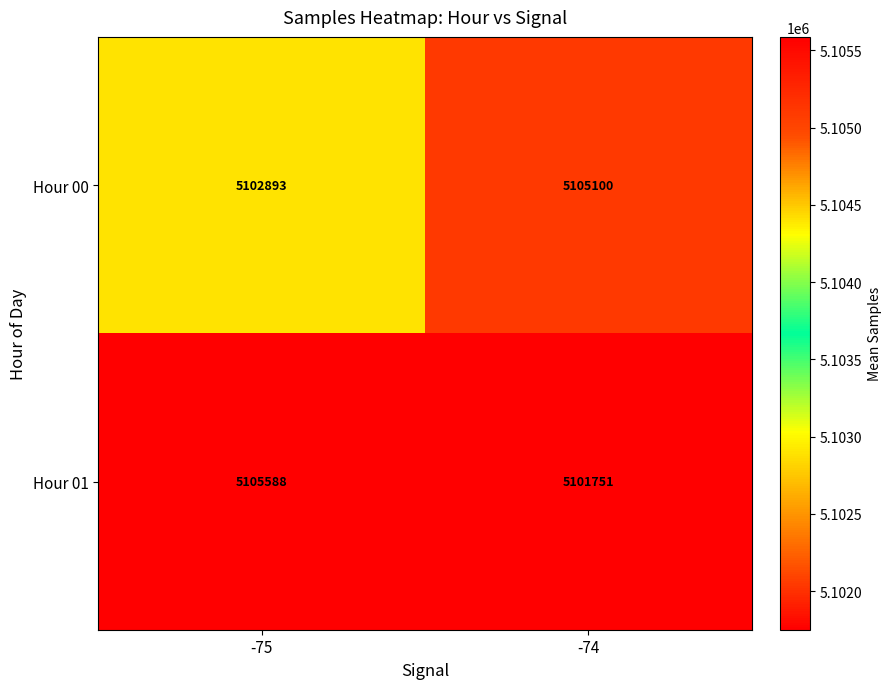

Reading left to right, transcribe all the data shown in this chart.

Hour 00: 5102893	5105100
Hour 01: 5105588	5101751